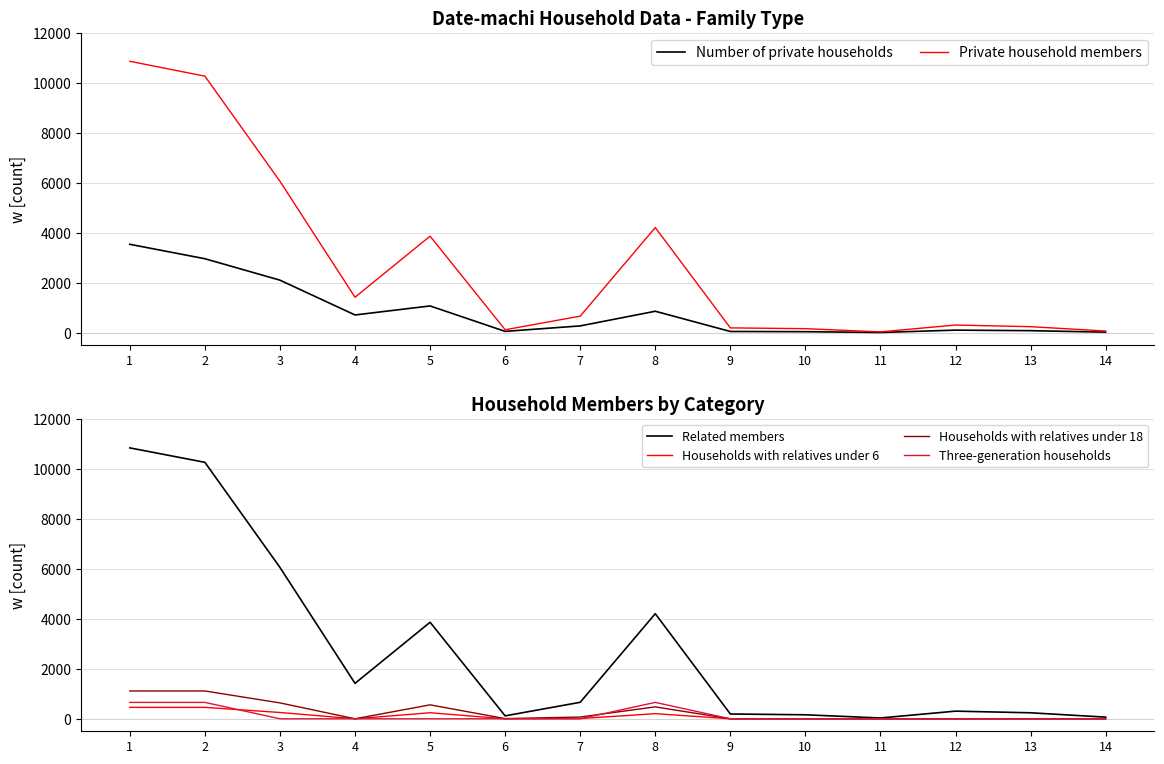

How many lines are shown in the chart?

6